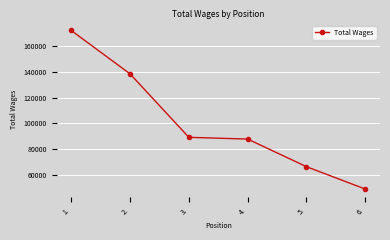

What is the difference between the values at 2. and 5.?

72264